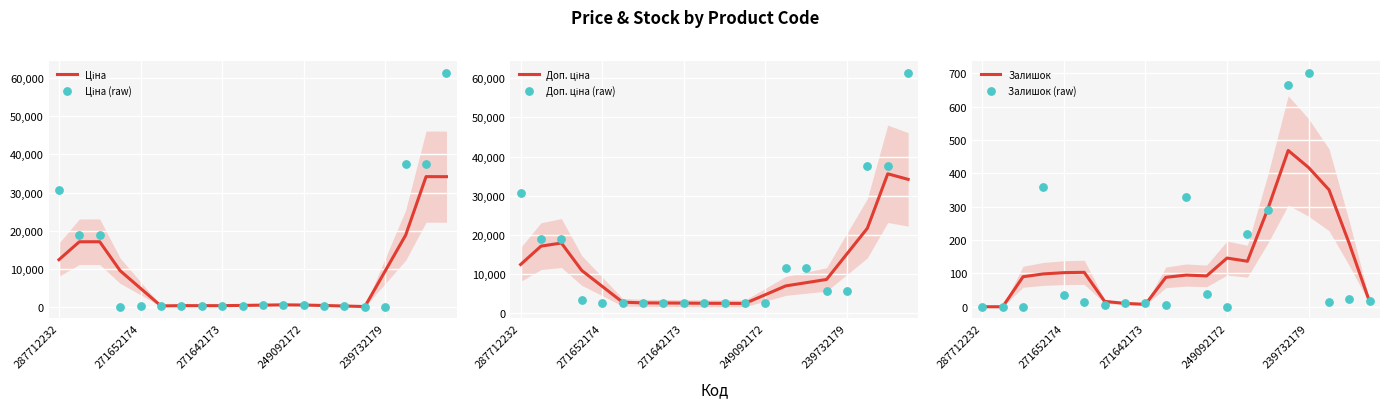

Which series reaches the minimum Y coordinate?

Залишок